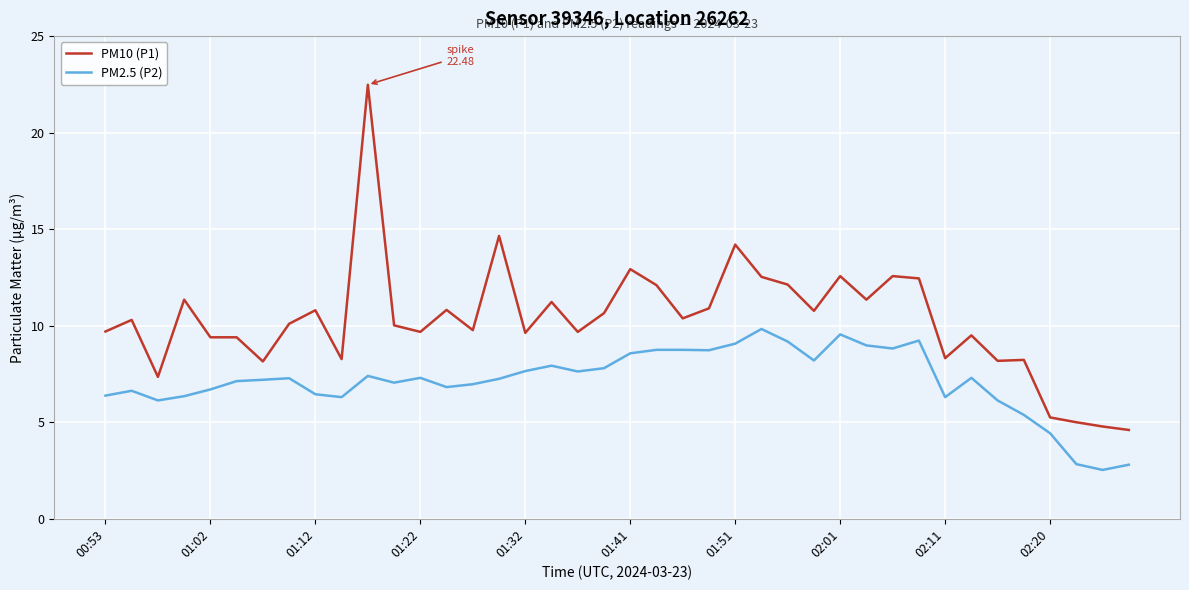

True or false: PM10 (P1) and PM2.5 (P2) intersect in this chart.

False